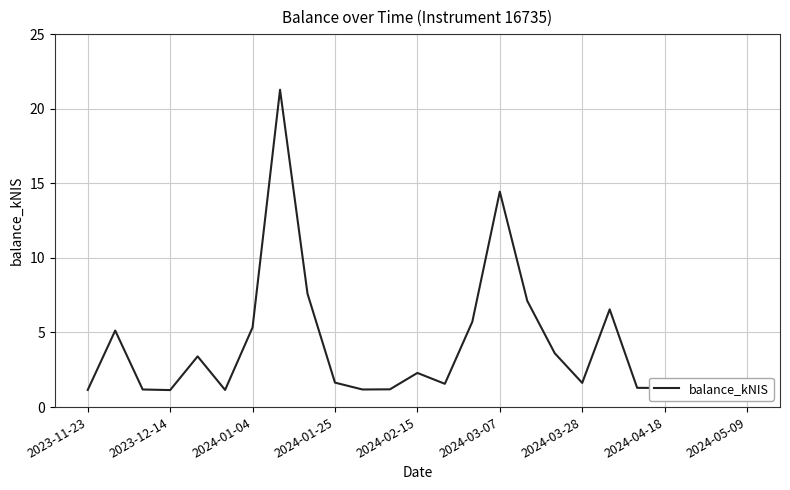

What is the maximum value shown in the chart?

21.3